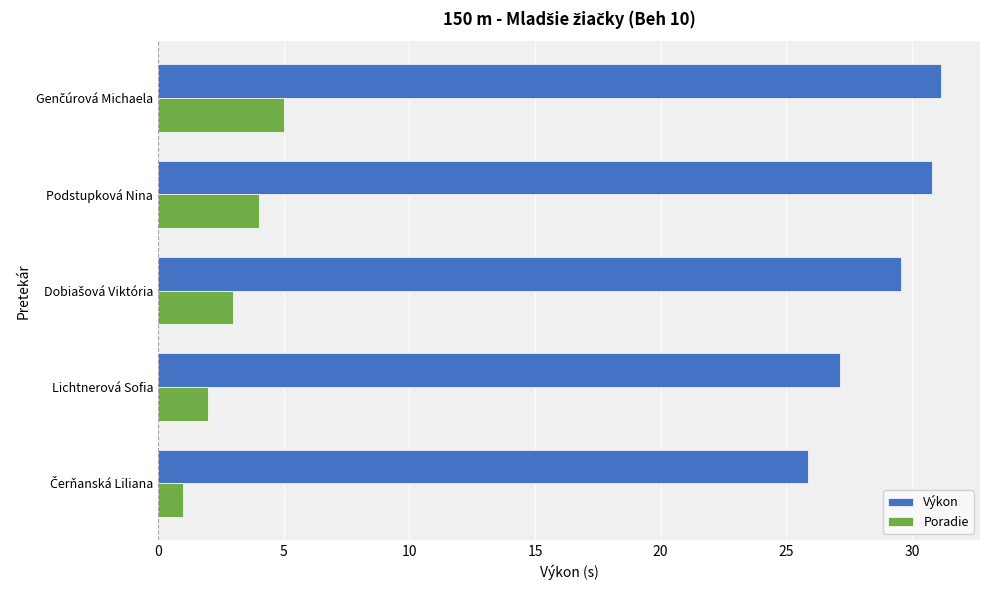

What is the smallest value displayed?

1.0